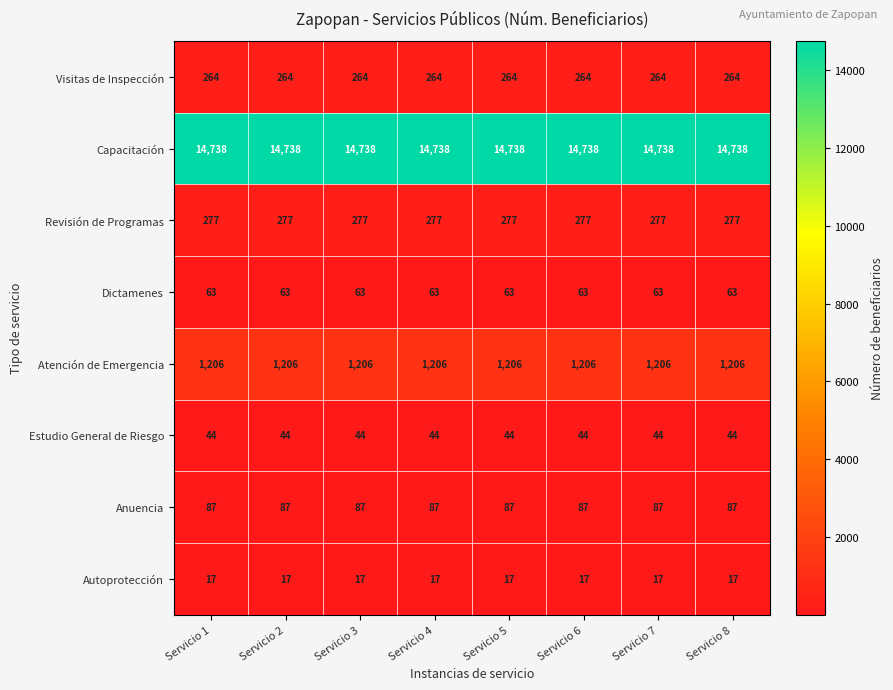

Which series has the largest total across all categories?

Capacitación